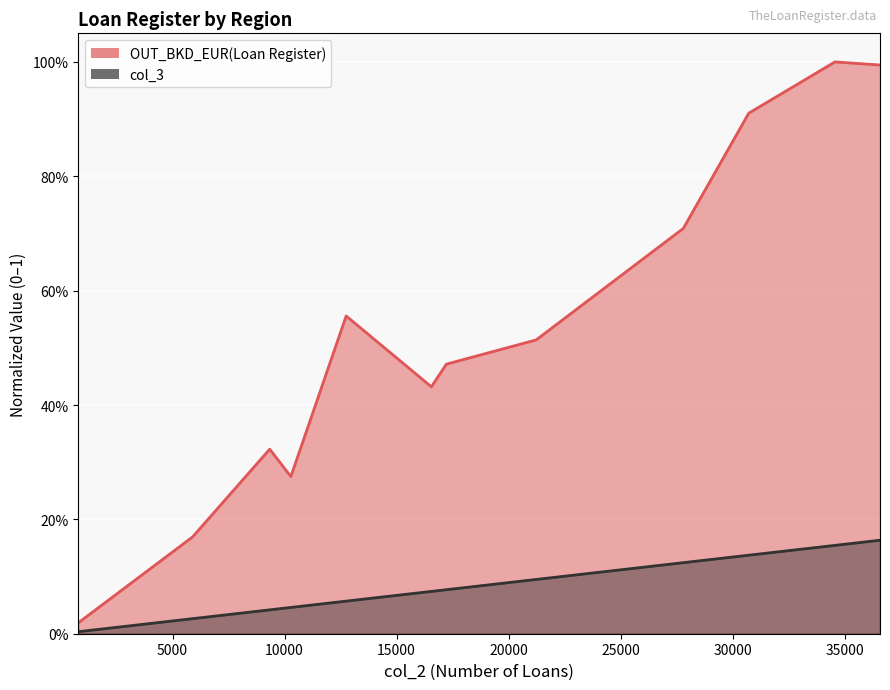

At which category does the chart reach its minimum across all series?

789